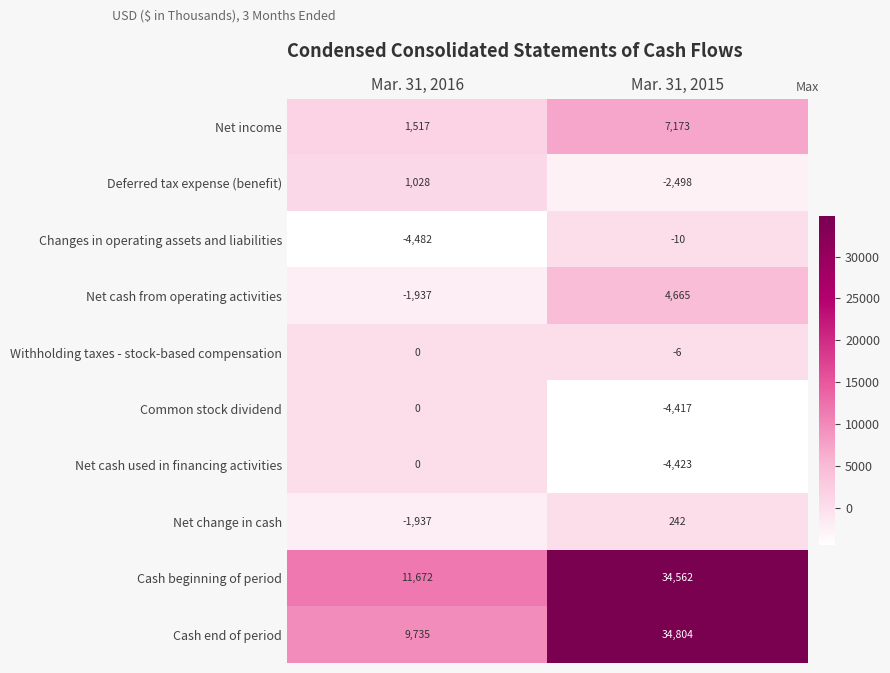

Between Mar. 31, 2016 and Mar. 31, 2015, which series saw the biggest shift?

Cash end of period